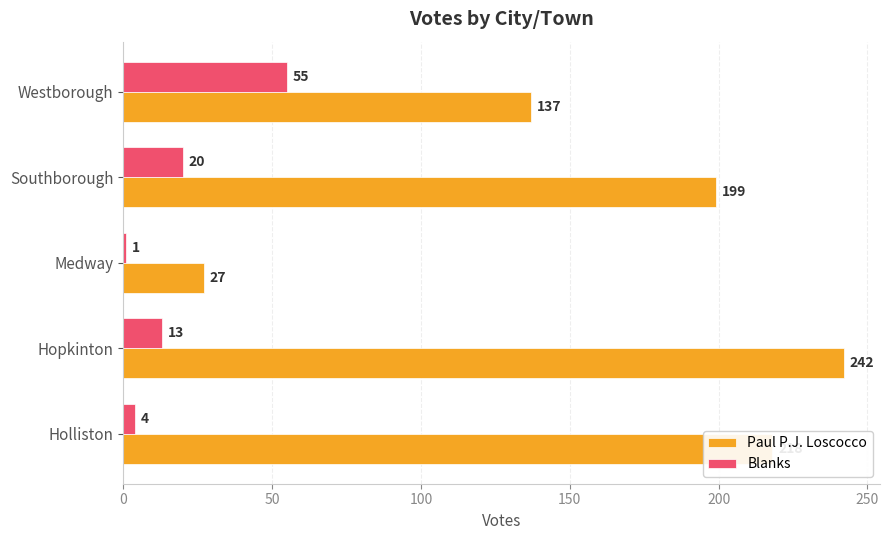

List the labels in order of Blanks value, smallest first.

Medway, Holliston, Hopkinton, Southborough, Westborough